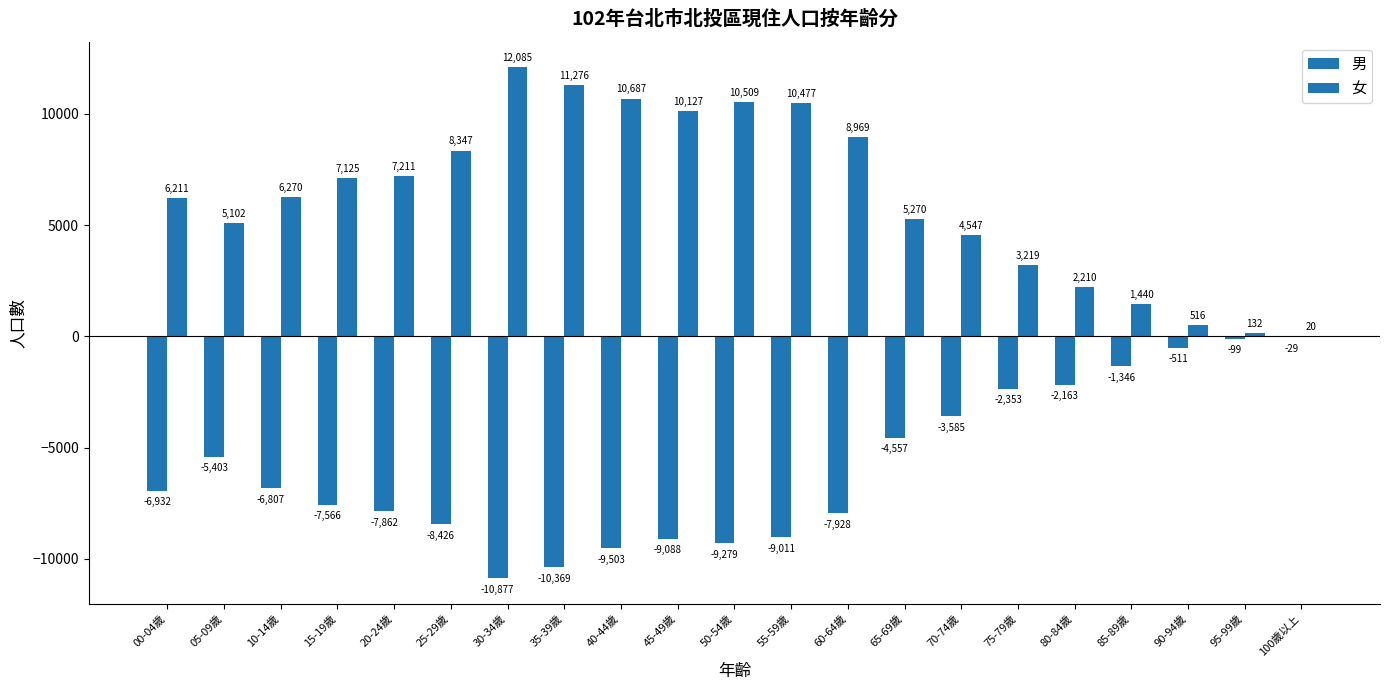

Are the bars grouped side by side (vs. stacked)?

Yes